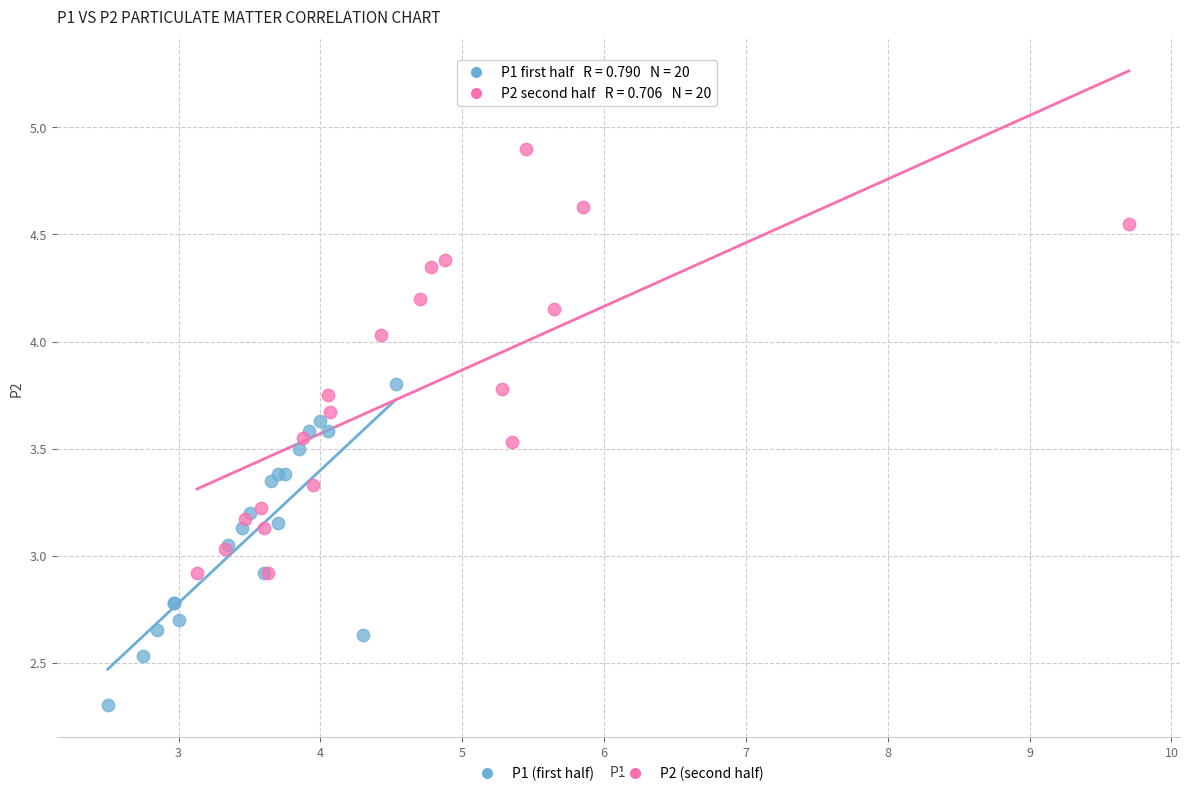

Which series has the widest spread of Y values?

P2 (second half)